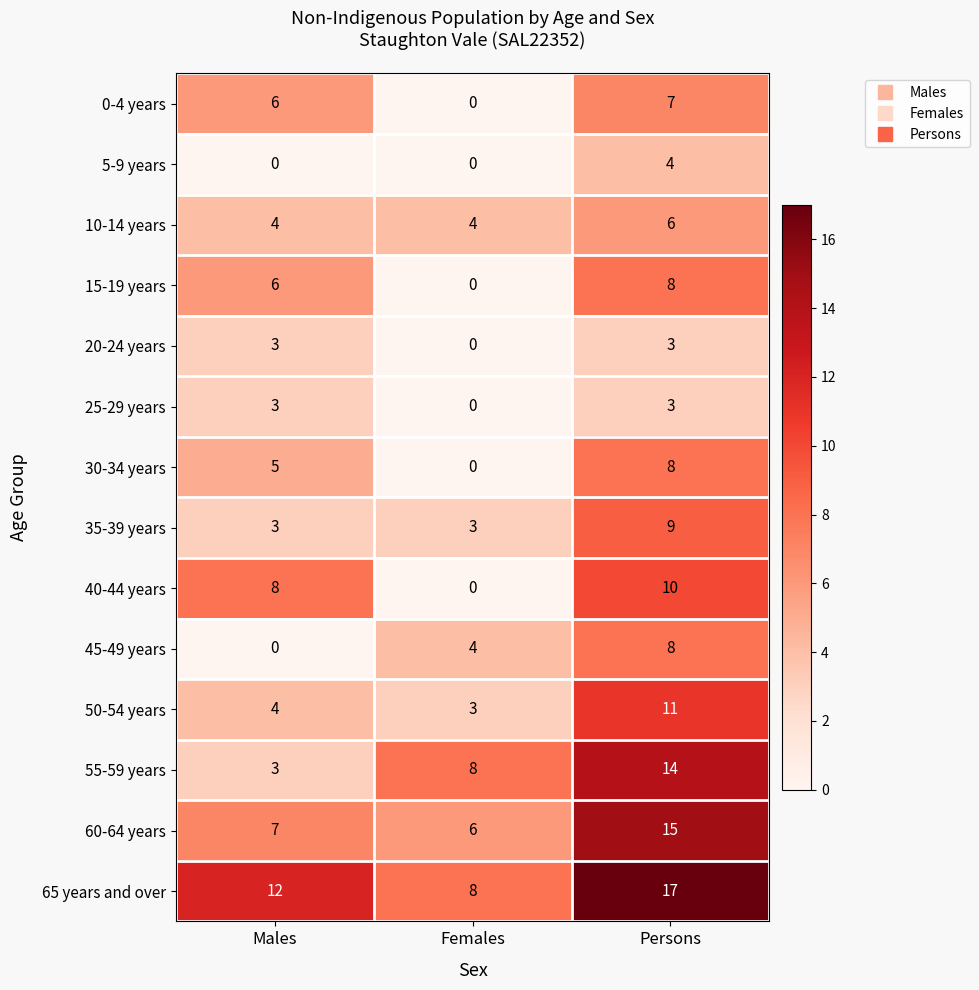

List the labels in order of 65 years and over value, smallest first.

Females, Males, Persons